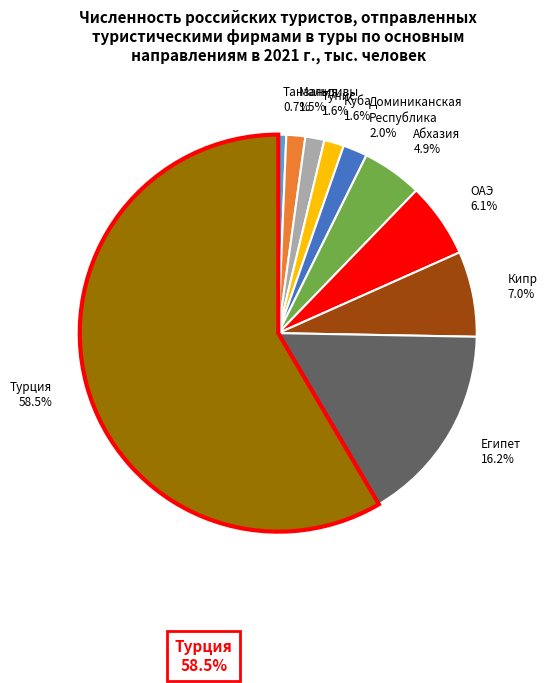

Which category has the biggest portion of the pie?

Турция